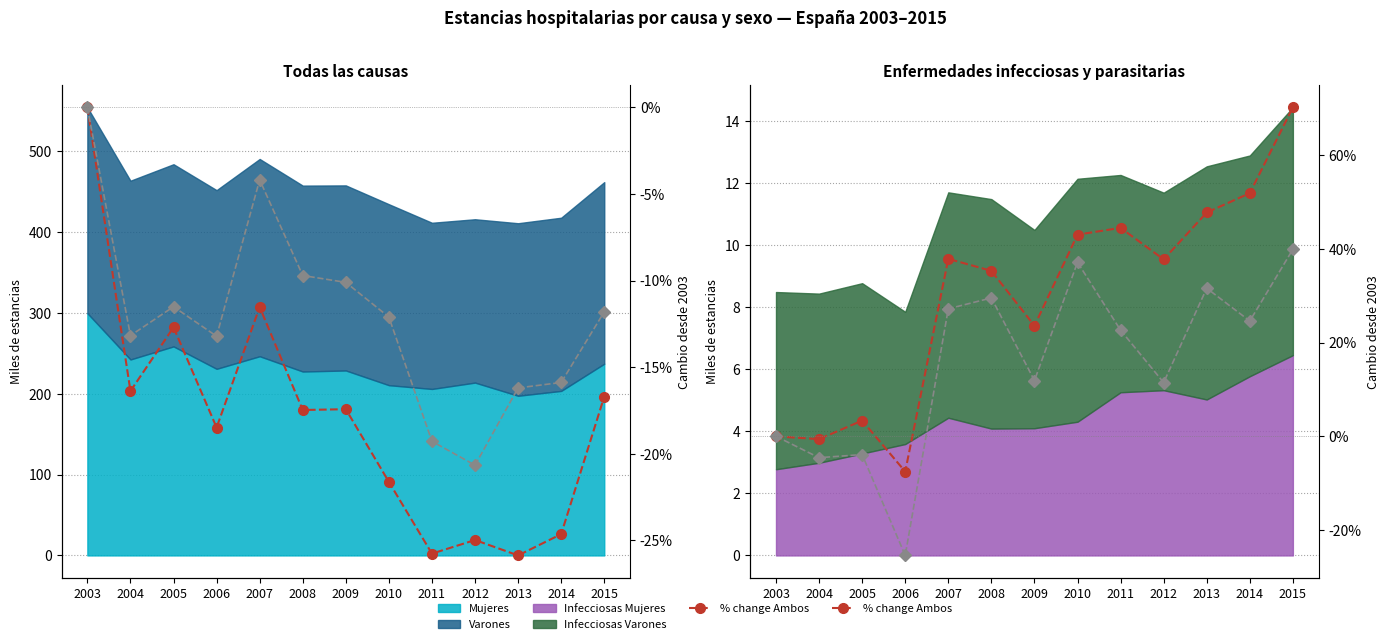

What is the sum of the % change Ambos values at 2005 and 2014?

55.2